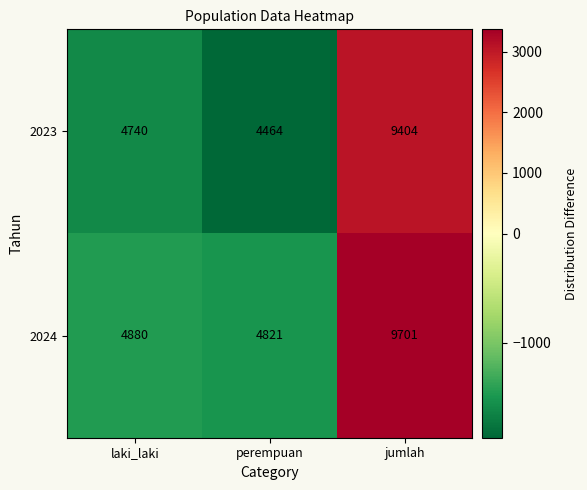

Count the number of data series in this chart.

2